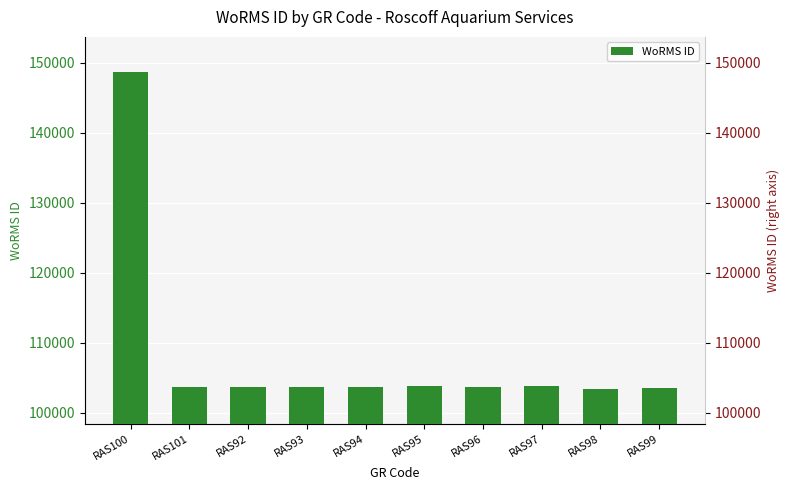

Reading left to right, what are all the values shown in this chart?

RAS100=148714	RAS101=103724	RAS92=103658	RAS93=103710	RAS94=103718	RAS95=103862	RAS96=103732	RAS97=103882	RAS98=103439	RAS99=103509